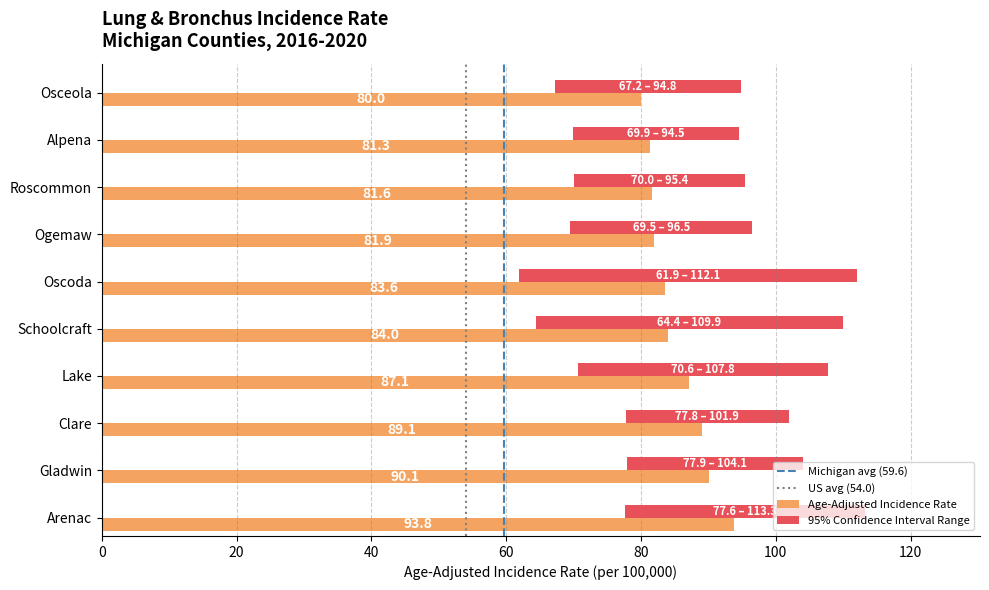

What is the value of the Upper 95% CI bar at the 6th from the left?

112.1